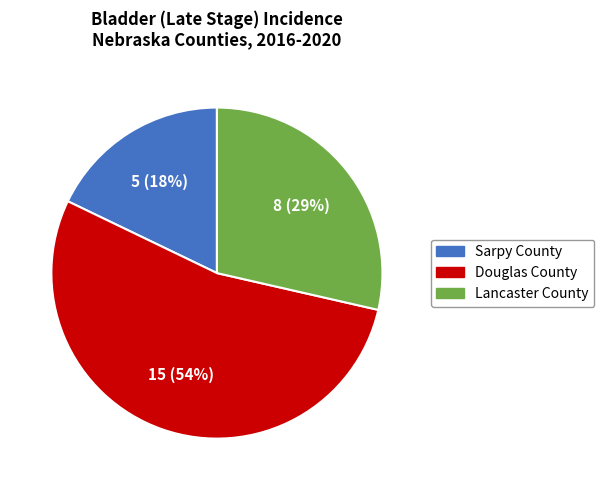

How many slices are in this pie chart?

3